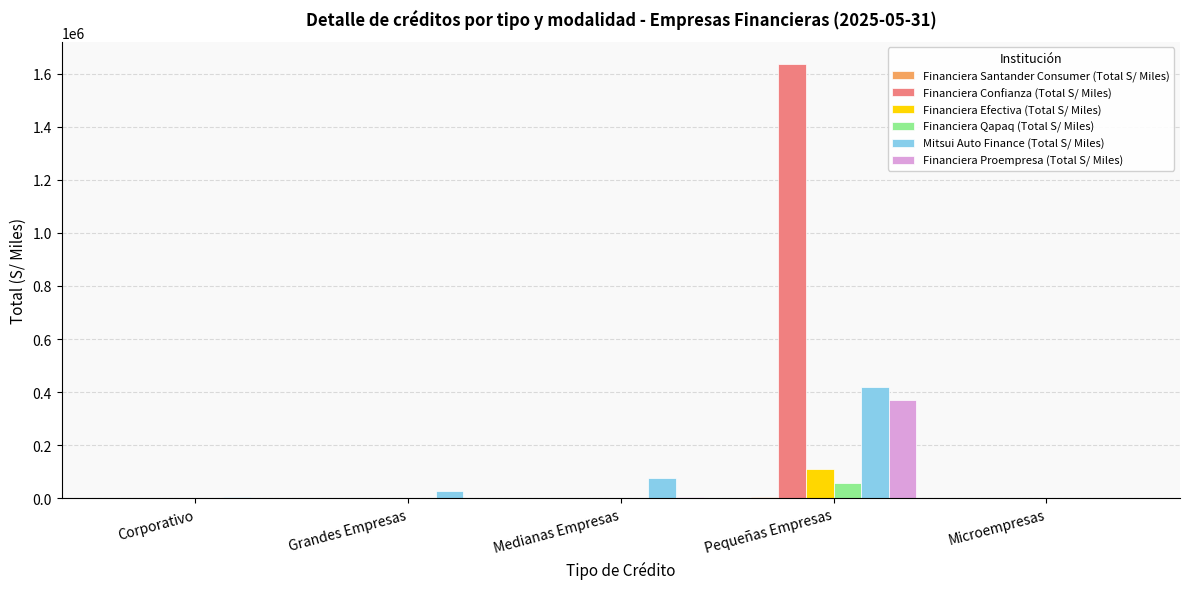

Where is Mitsui Auto Finance (Total S/ Miles) nearest to the value 209373?

Medianas Empresas